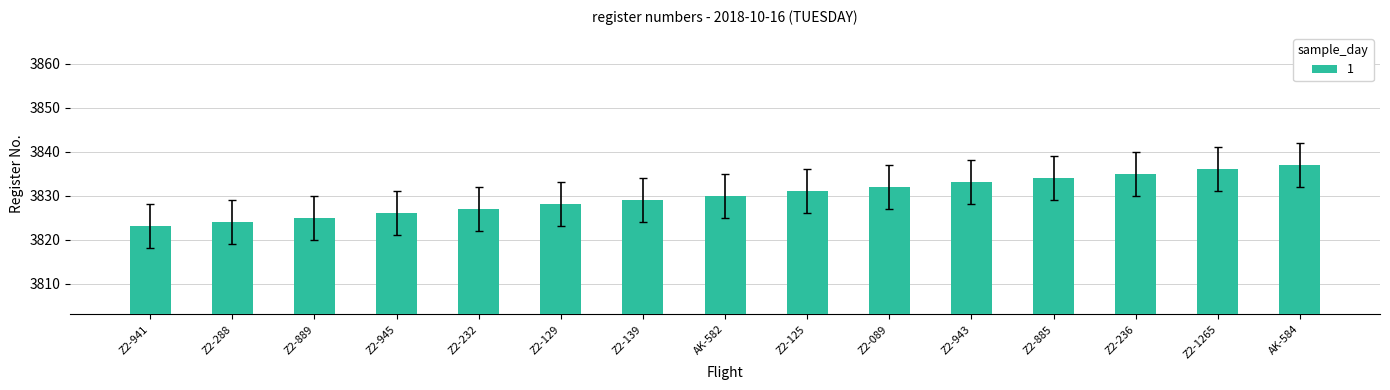

What position from the right is Z2-232?

11